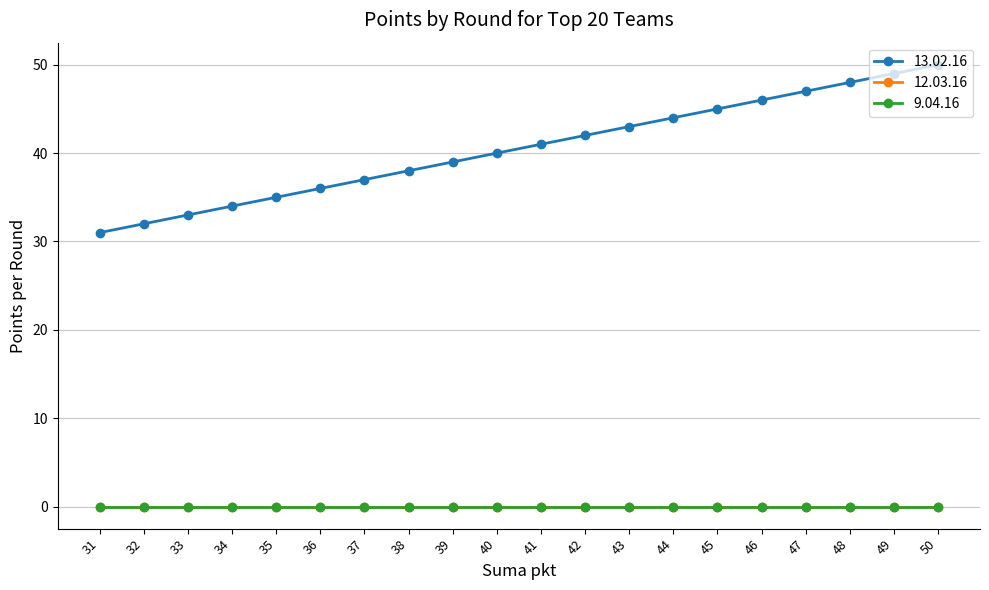

True or false: 9.04.16 has a value of 0 at 40.

True